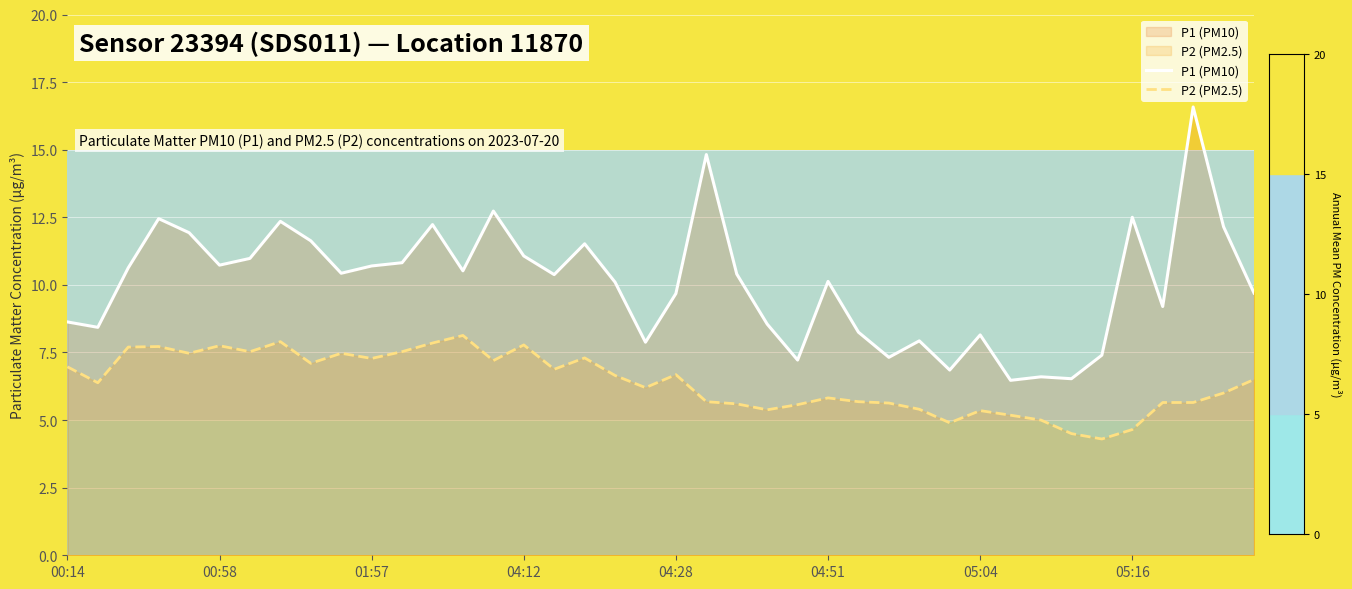

Which series has the largest range (max minus min)?

P1 (PM10)